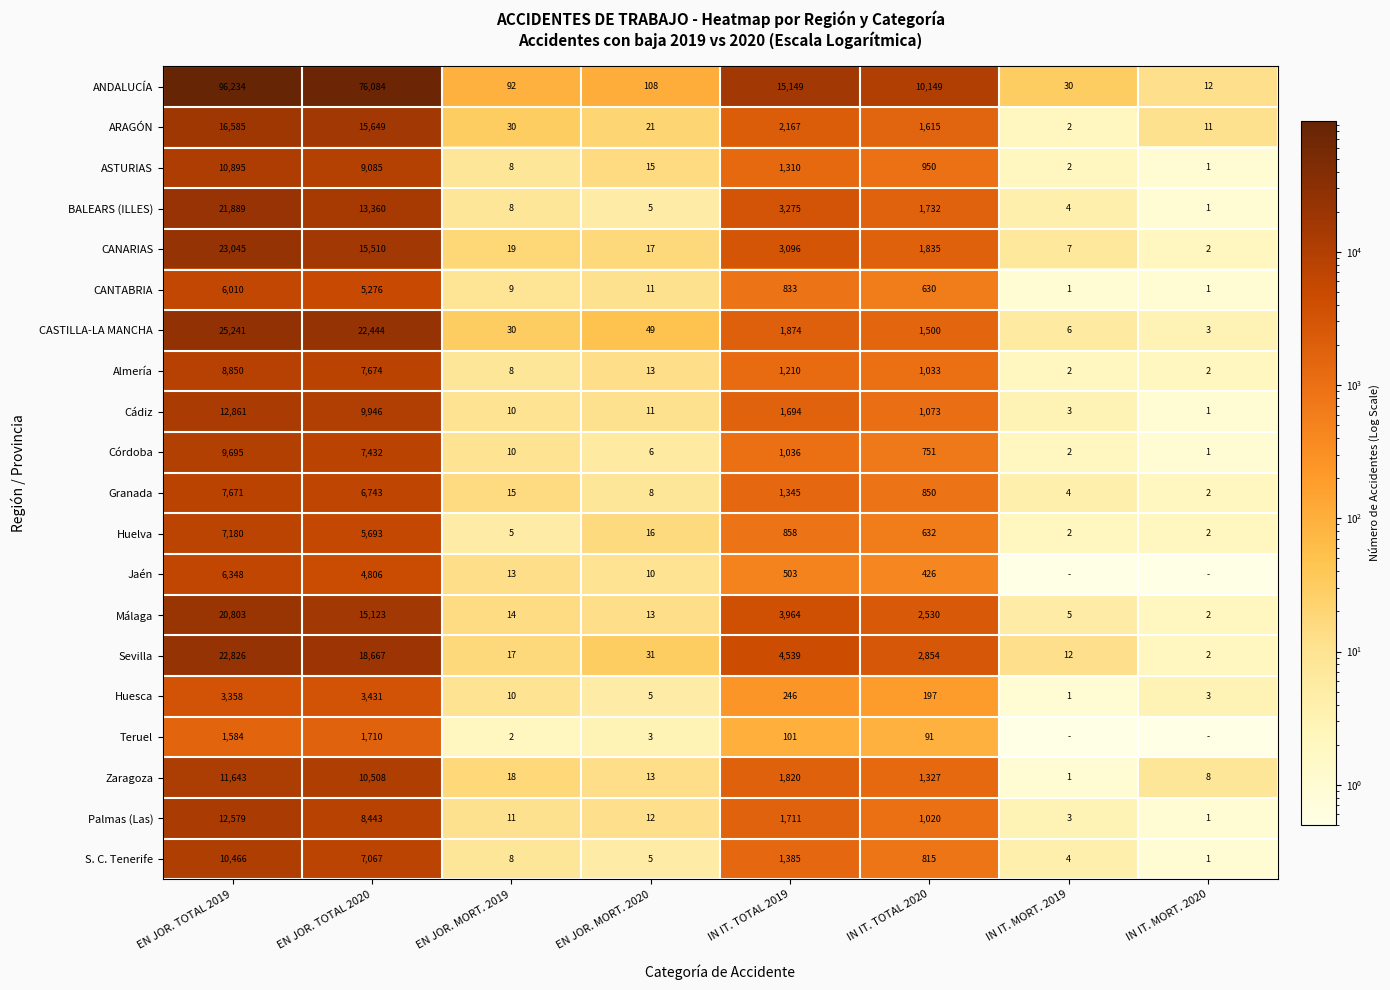

What is the spread (max minus min) of values at EN JOR. MORT. 2019?

90.0